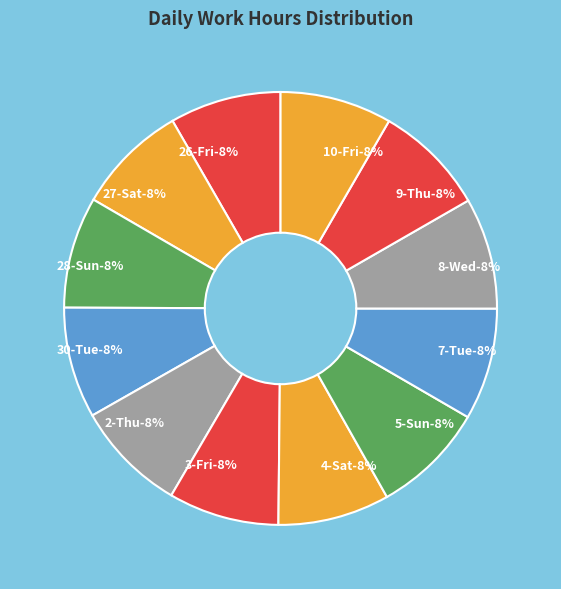

How many slices are in this pie chart?

12